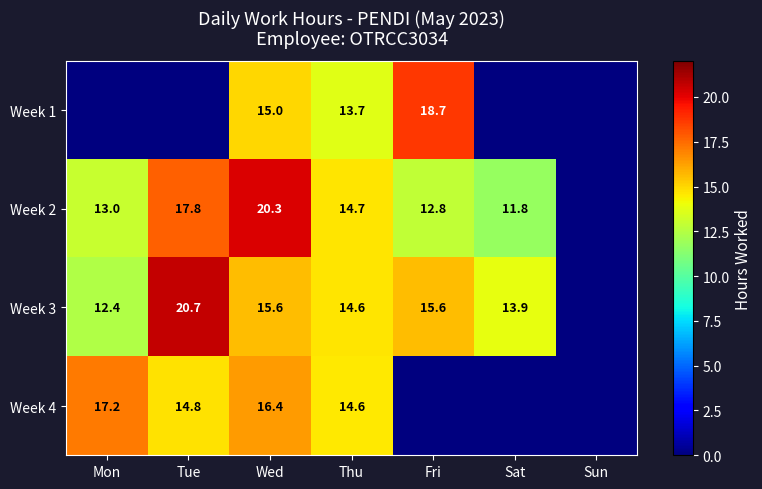

The Week 4 series shows 17.2 at Mon. True or false?

True